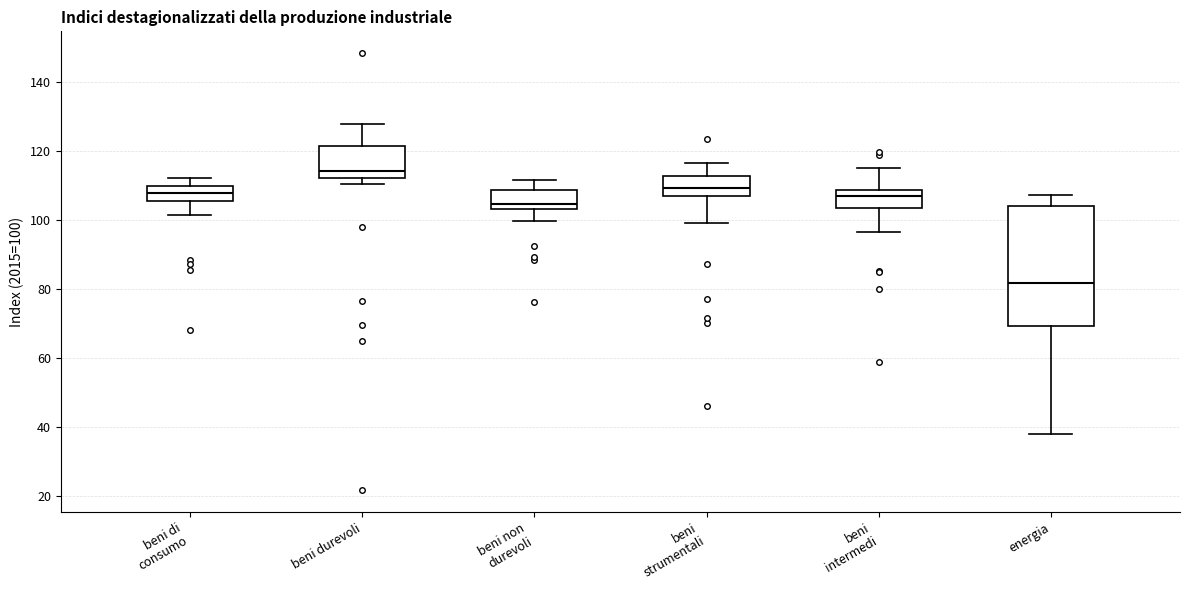

Reading left to right, transcribe this box plot: for each box, give where its median line is, the range the box spans, and where its two whiskers end, as read against the y-axis. The values are not printed on the chart, so give them approximately, as read against the axis.

beni di consumo: median 108, box 106 to 110, whiskers 102 to 112
beni durevoli: median 114, box 112 to 122, whiskers 110 to 128
beni non durevoli: median 104 (just above the box's lower edge), box 104 to 108, whiskers 100 to 112
beni strumentali: median 110, box 106 to 112, whiskers 100 to 116
beni intermedi: median 108 (just below the box's upper edge), box 104 to 108, whiskers 96 to 116
energia: median 82, box 70 to 104, whiskers 38 to 108